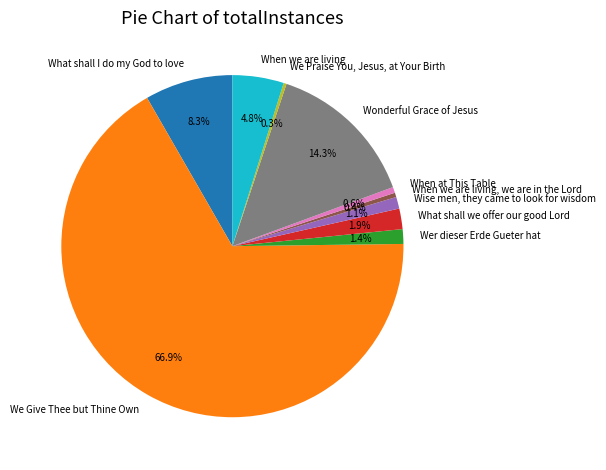

How much of the chart is everything except Wonderful Grace of Jesus?

85.7%